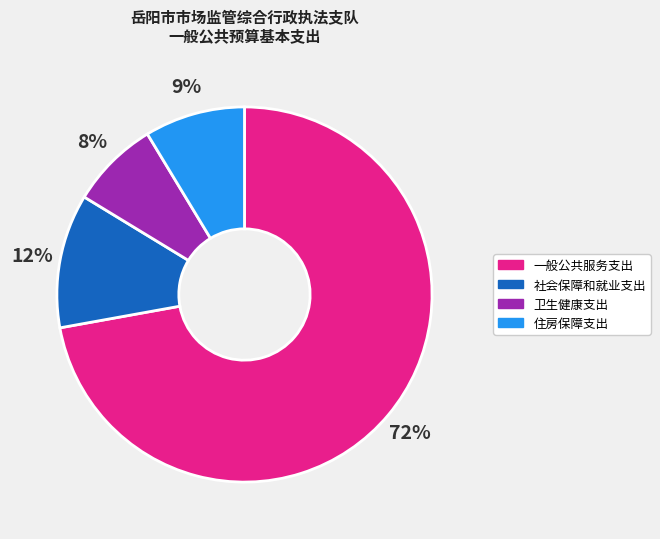

Is it true that 卫生健康支出 is 8% of the pie?

True